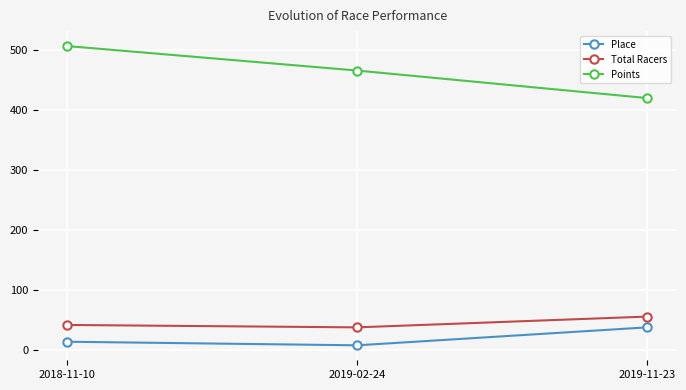

Is it true that Points equals 799.0 at 2018-11-10?

False